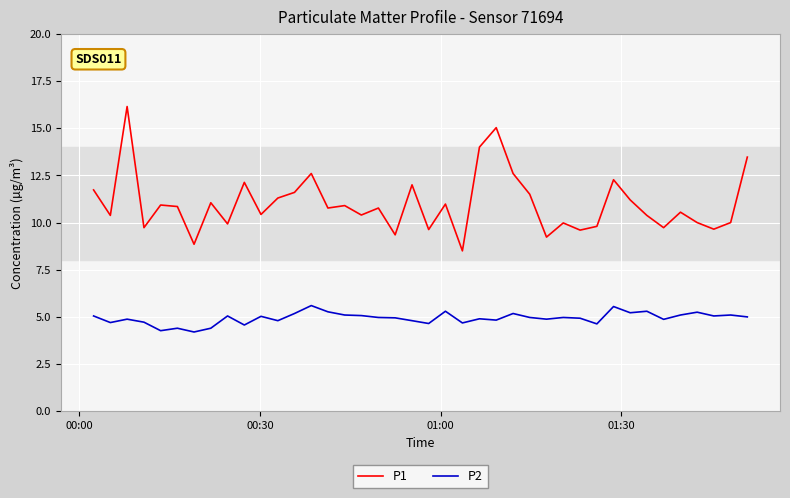

What is the maximum value for P2?

5.6